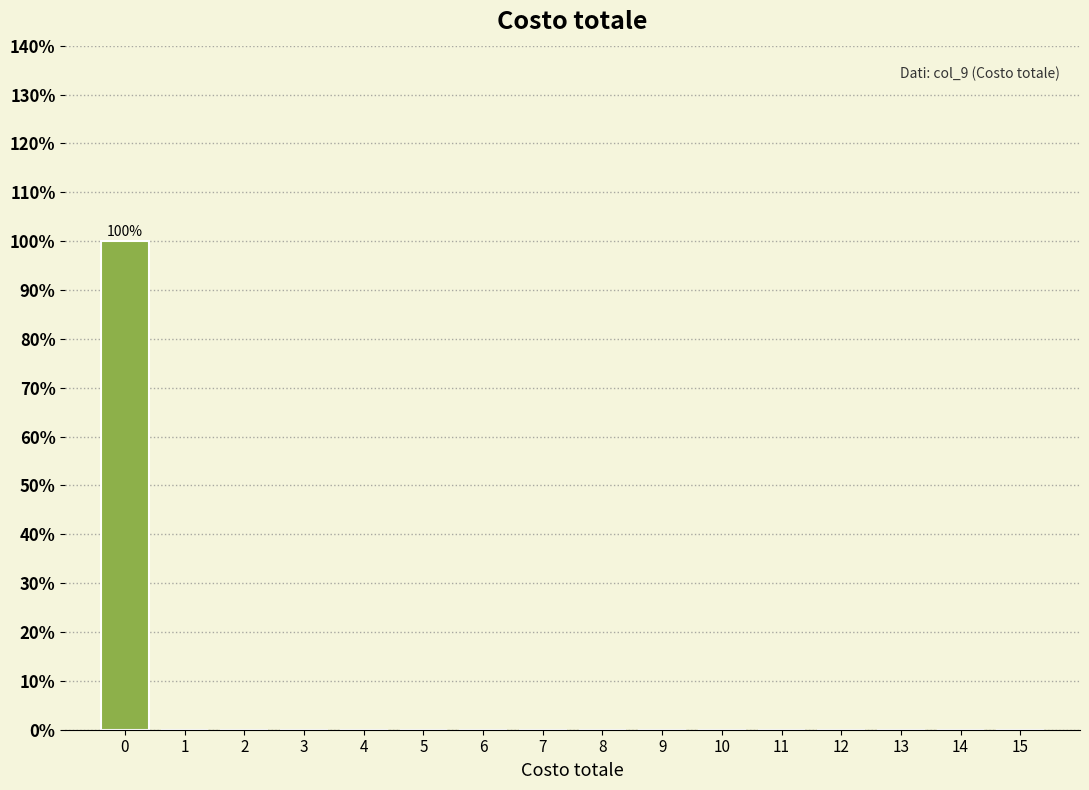

Reading left to right, extract all data points from this chart.

0=100	1=0	2=0	3=0	4=0	5=0	6=0	7=0	8=0	9=0	10=0	11=0	12=0	13=0	14=0	15=0